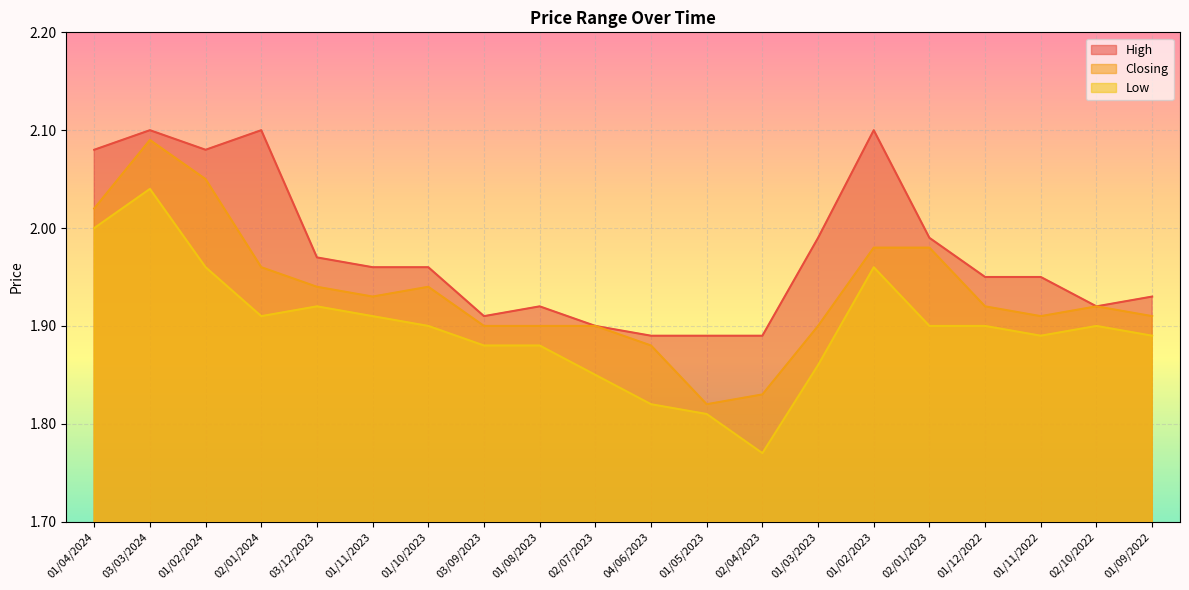

What is the value of the High point at the 18th from the left?

1.9